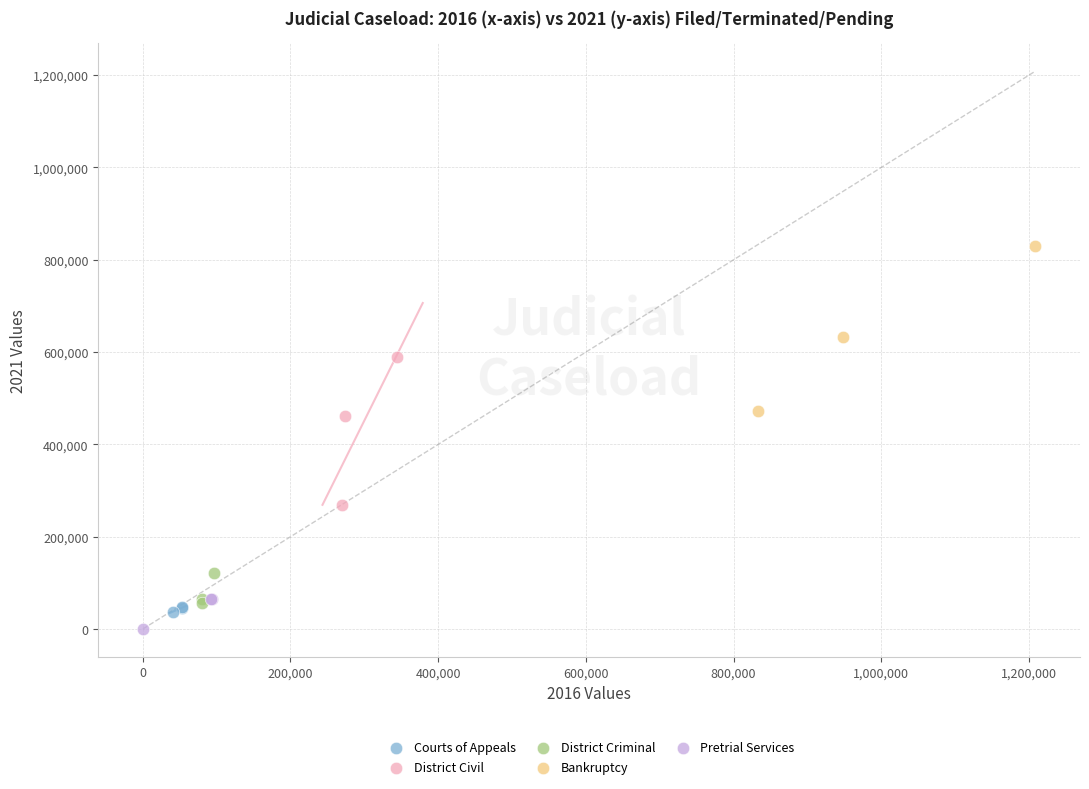

Which series reaches the maximum Y coordinate?

Bankruptcy